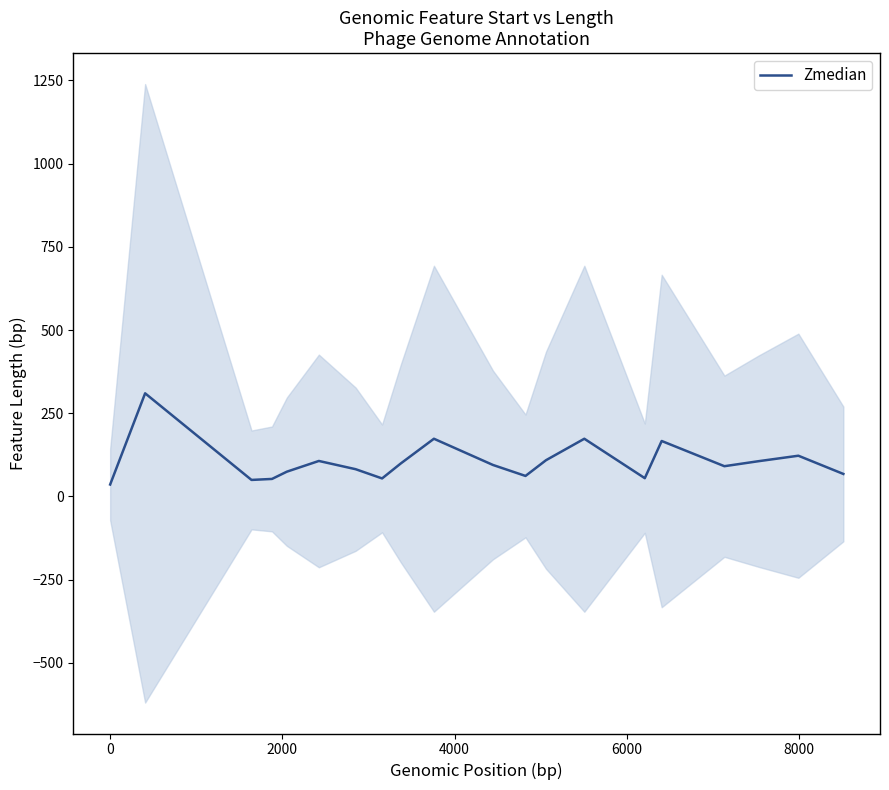

What is the maximum value for Zmedian?

309.8